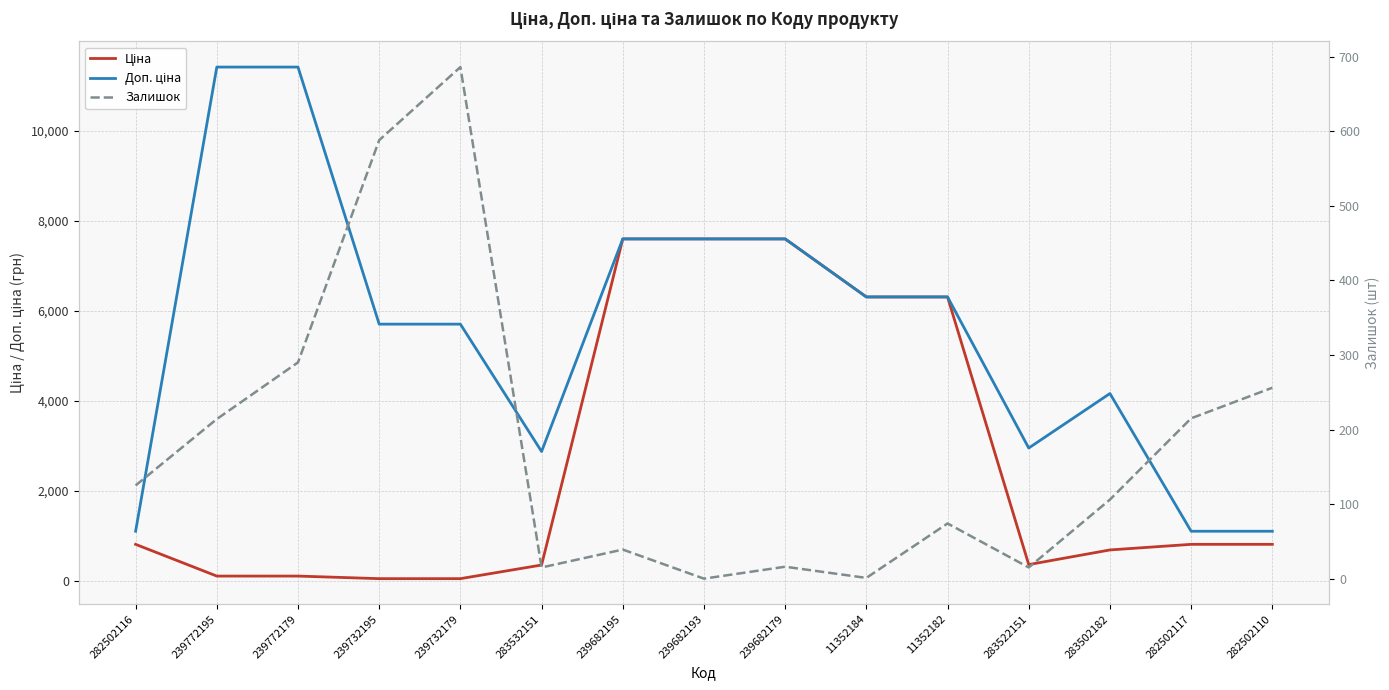

Does the chart have visible grid lines?

Yes